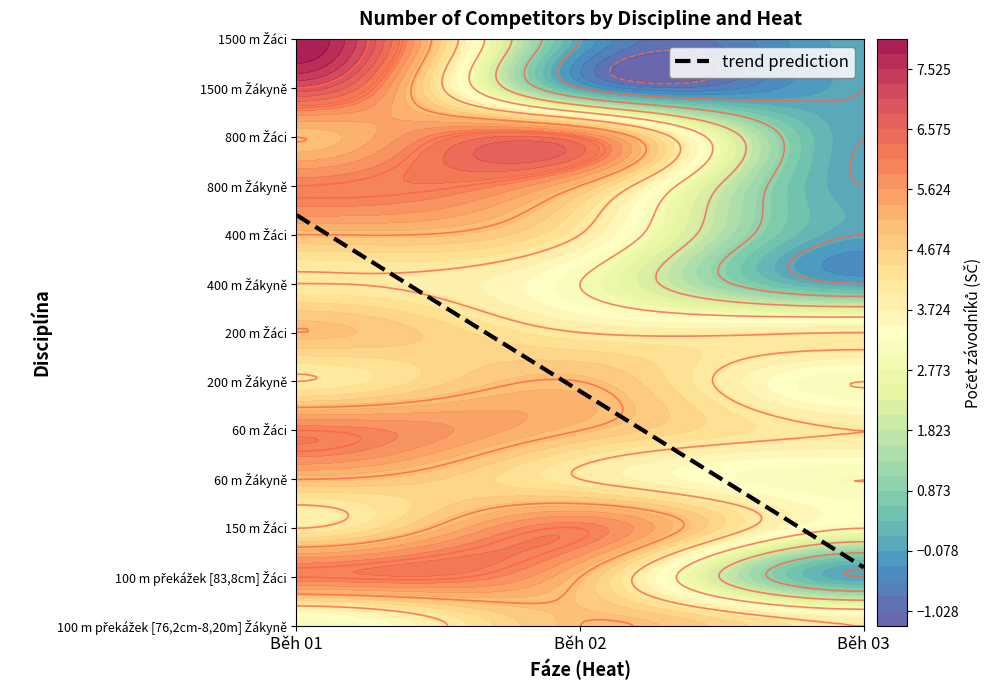

What is the average value of the 60 m Žáci series?

5